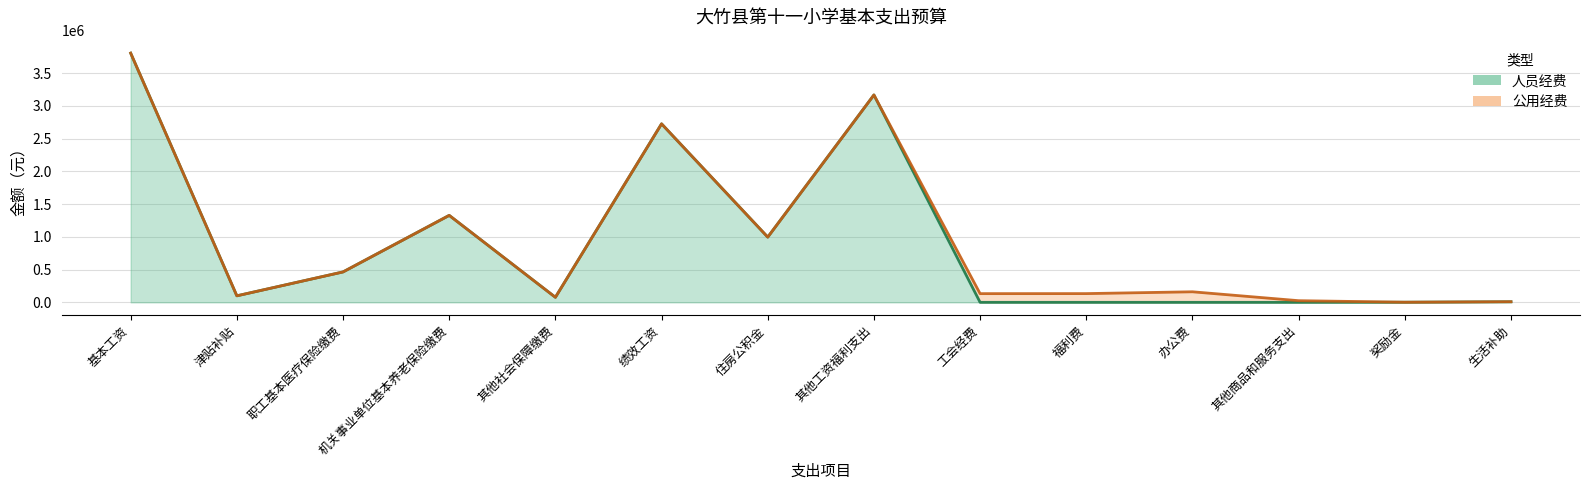

List the labels in order of value, smallest first.

工会经费, 福利费, 办公费, 其他商品和服务支出, 奖励金, 生活补助, 其他社会保障缴费, 津贴补贴, 职工基本医疗保险缴费, 住房公积金, 机关事业单位基本养老保险缴费, 绩效工资, 其他工资福利支出, 基本工资